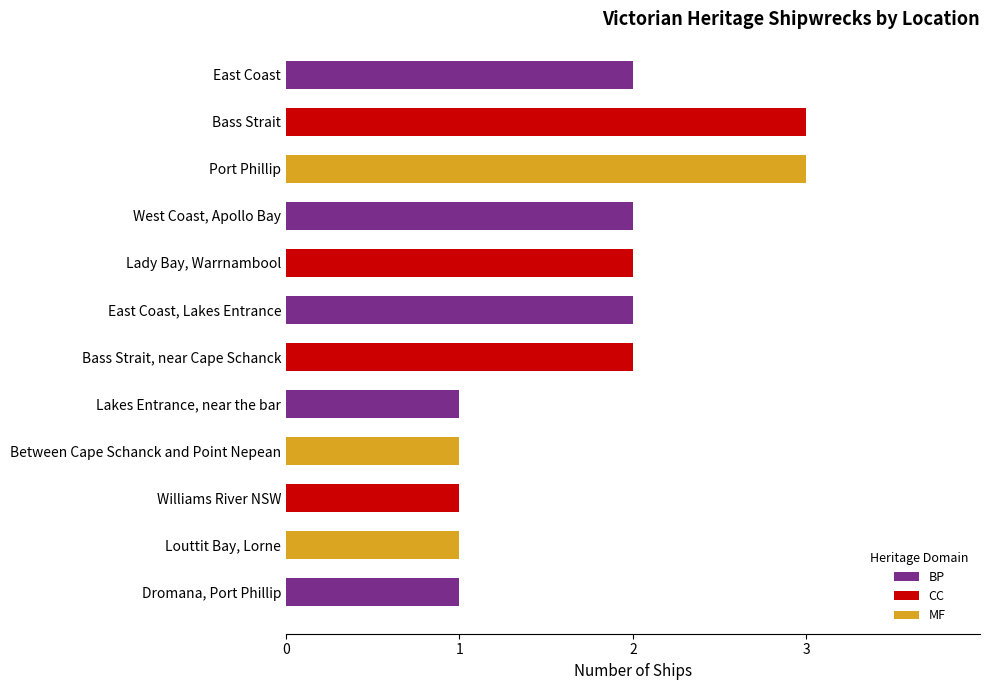

What is the average value?

2